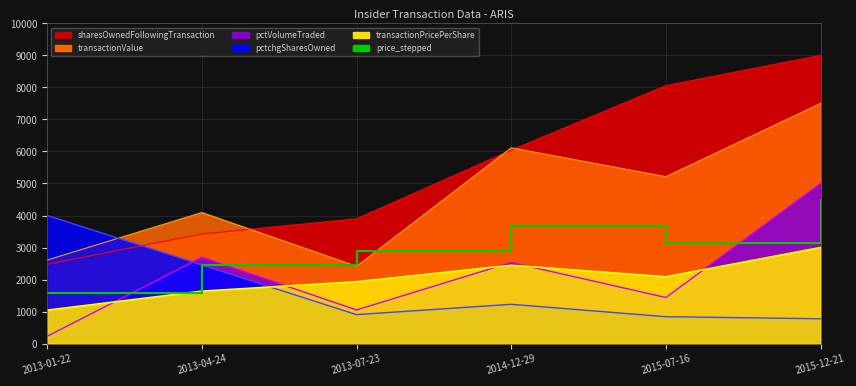

True or false: there are more than 0 points higher than both neighbors.

True